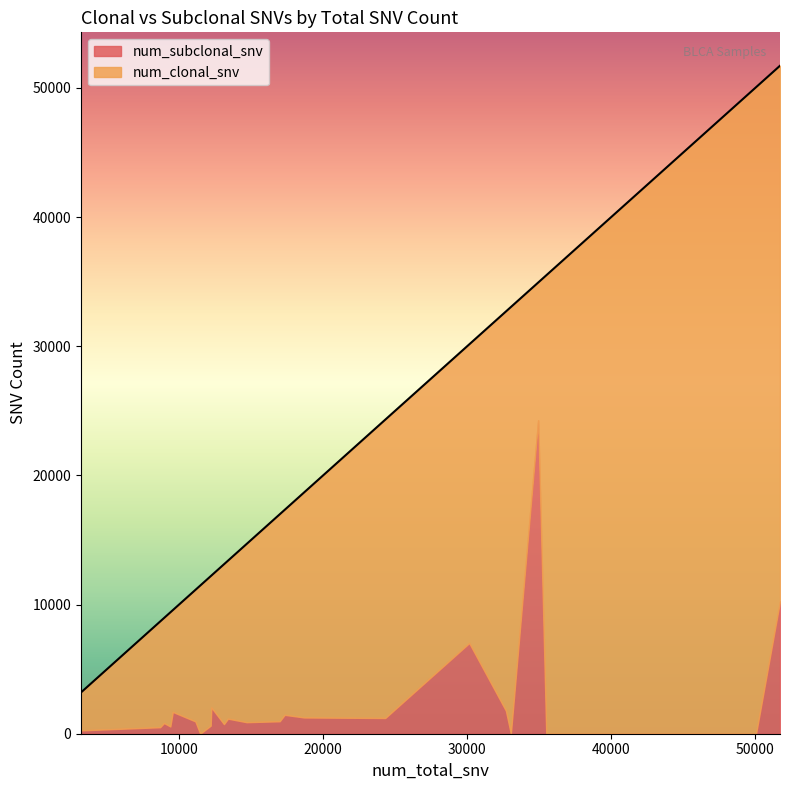

At which label does num_clonal_snv first exceed 12370?

14684